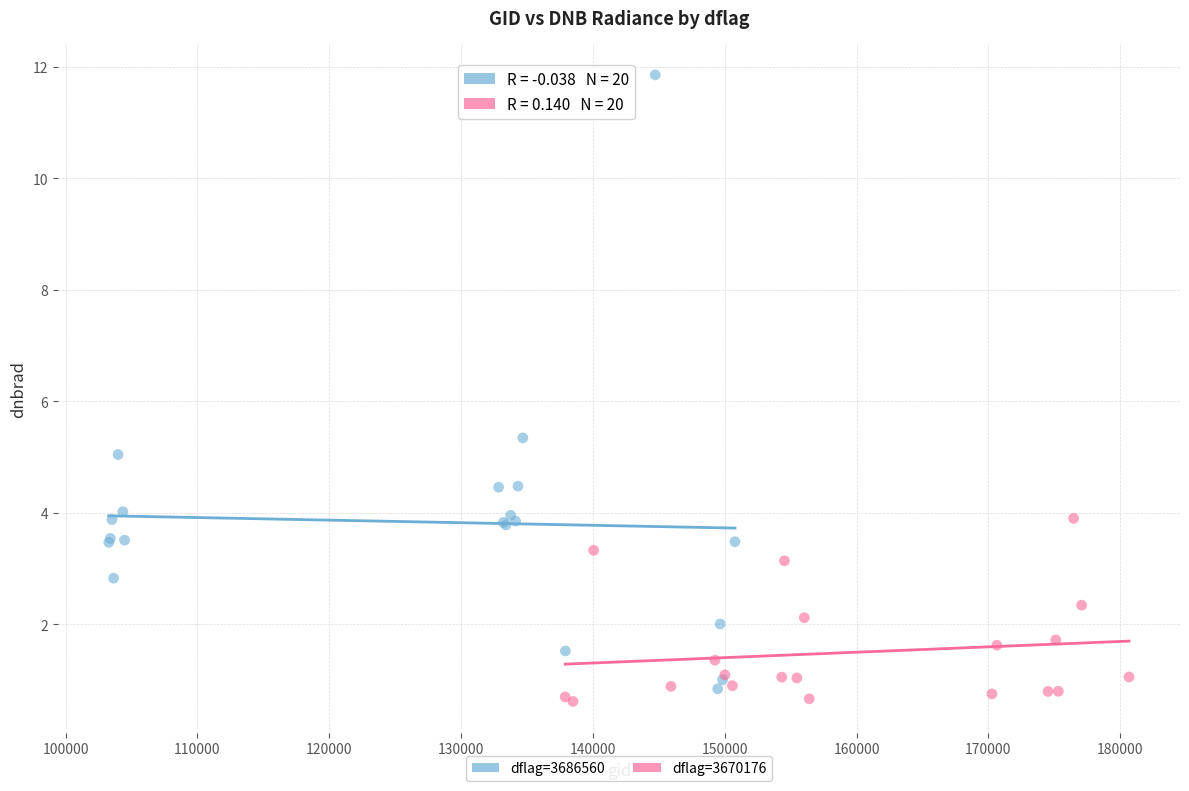

Which series has the largest Y range (max minus min)?

dflag=3686560